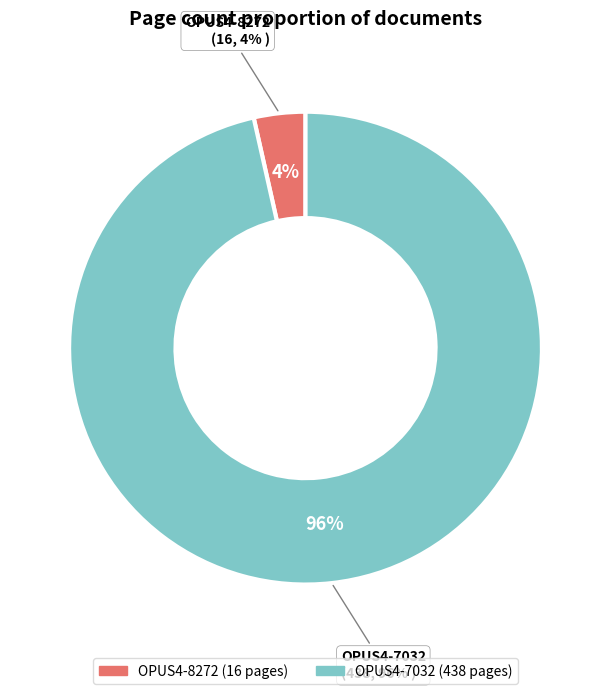

What percentage is the OPUS4-7032 slice, to the nearest percent?

96%